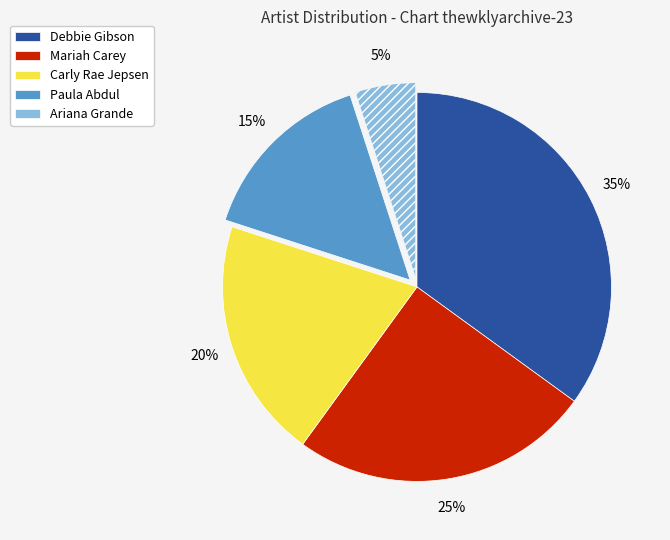

The Carly Rae Jepsen slice represents 20% of the pie. True or false?

True